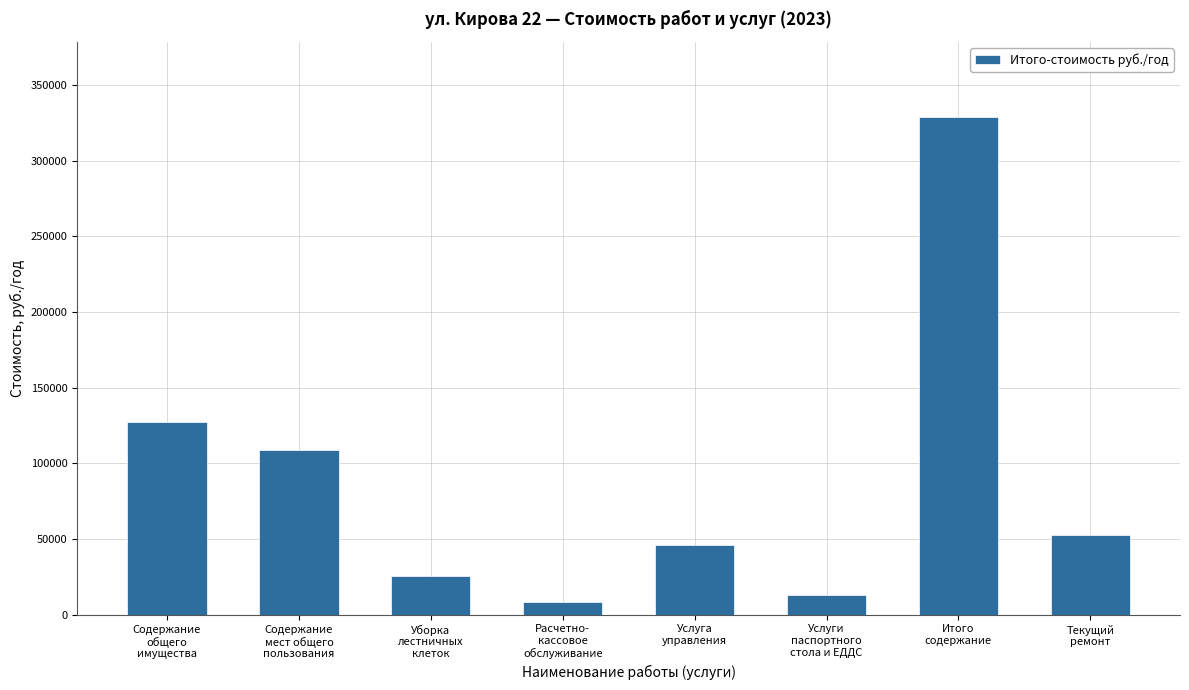

Reading left to right, list all the values displayed in this chart.

127432.0	108684.6	25334.4	8740.4	46235.3	12793.9	329220.5	52948.9